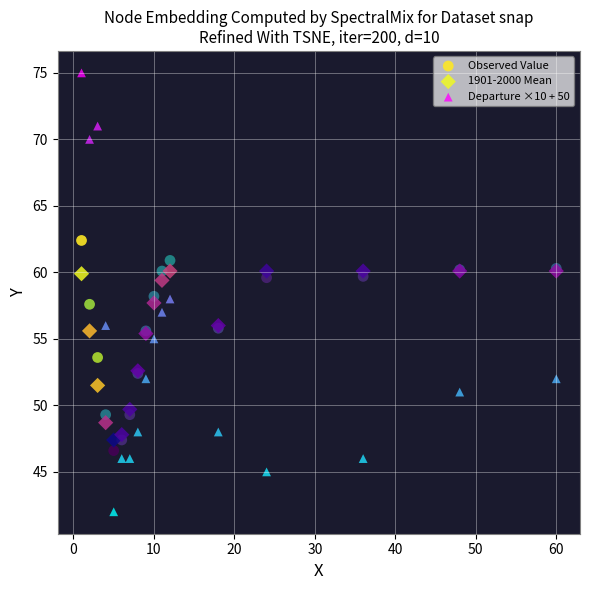

Which series has the widest spread of Y values?

Departure ×10 + 50